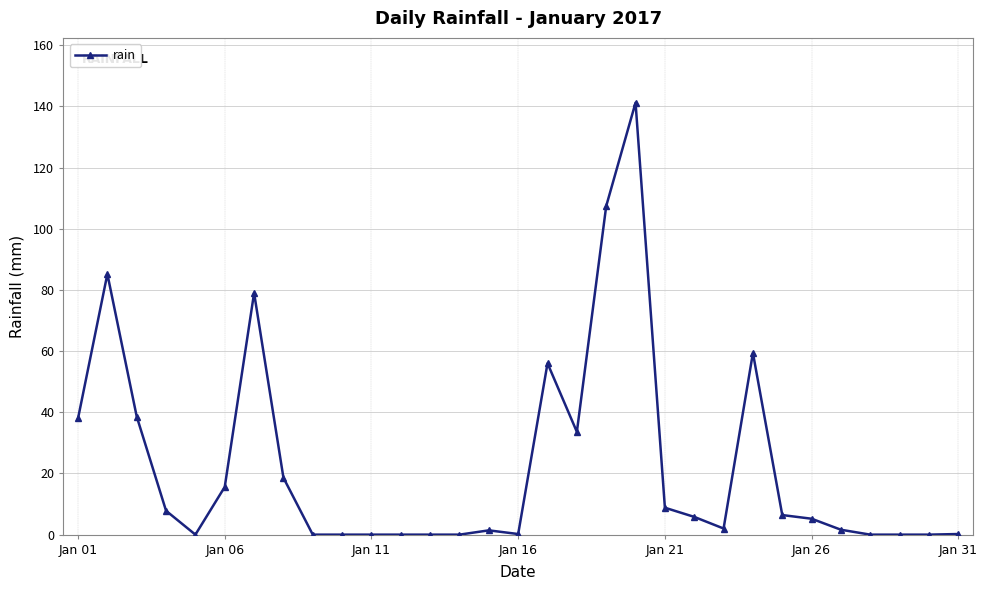

What is the sum of all values?

712.0